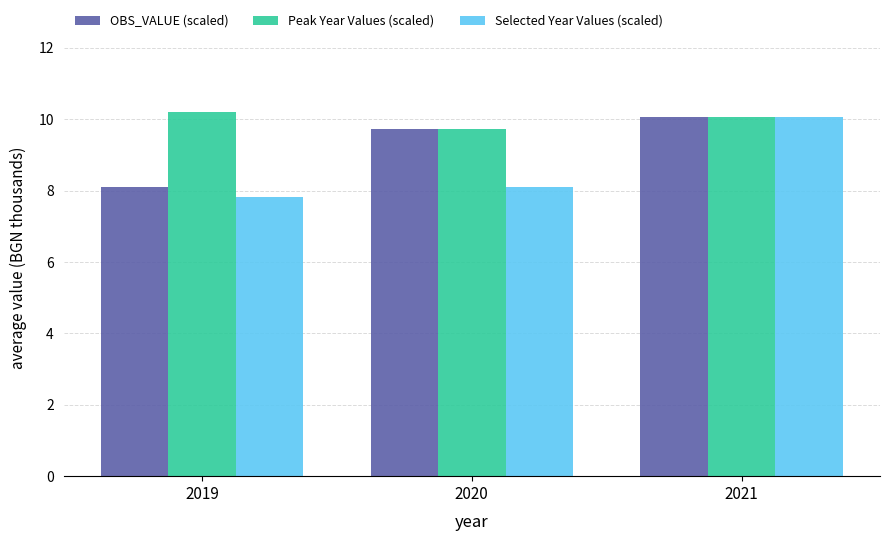

Which series has the largest total across all categories?

Peak Year Values (scaled)